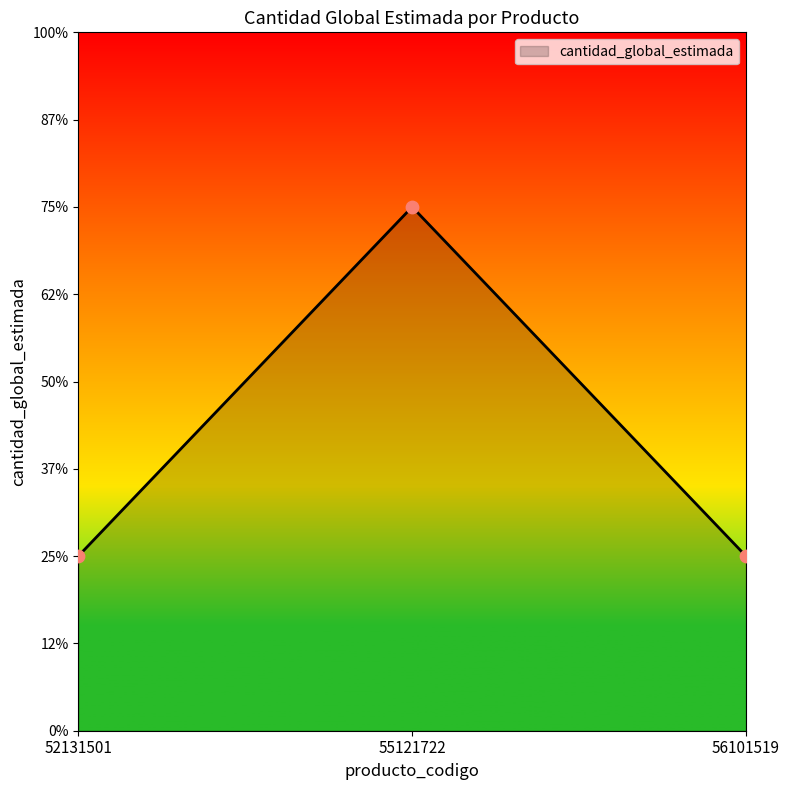

Approximately how many times larger is the value at 52131501 compared to 55121722?

0.3